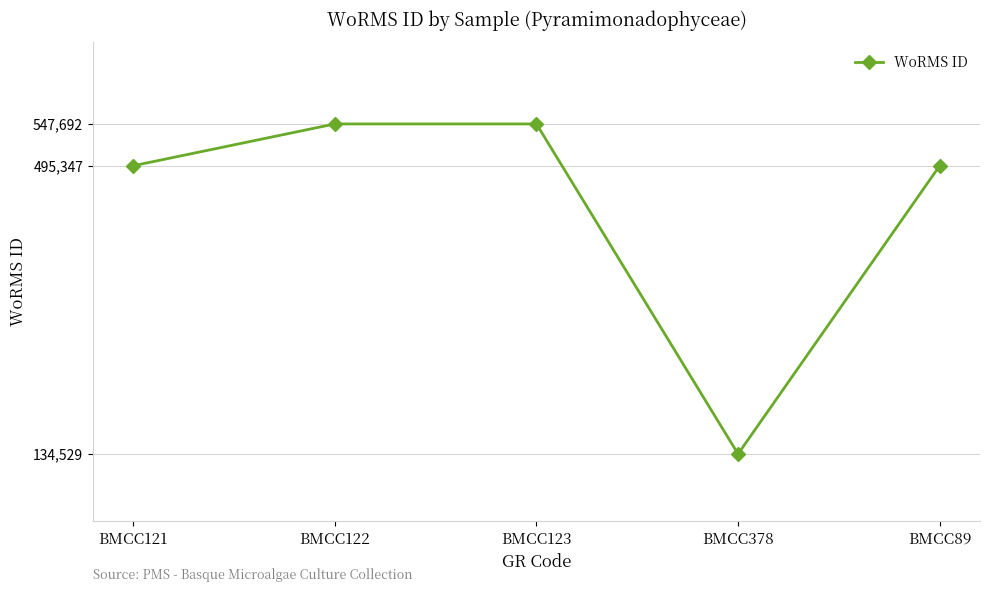

How many interior local valleys (lower than both neighbors) does the data have?

1